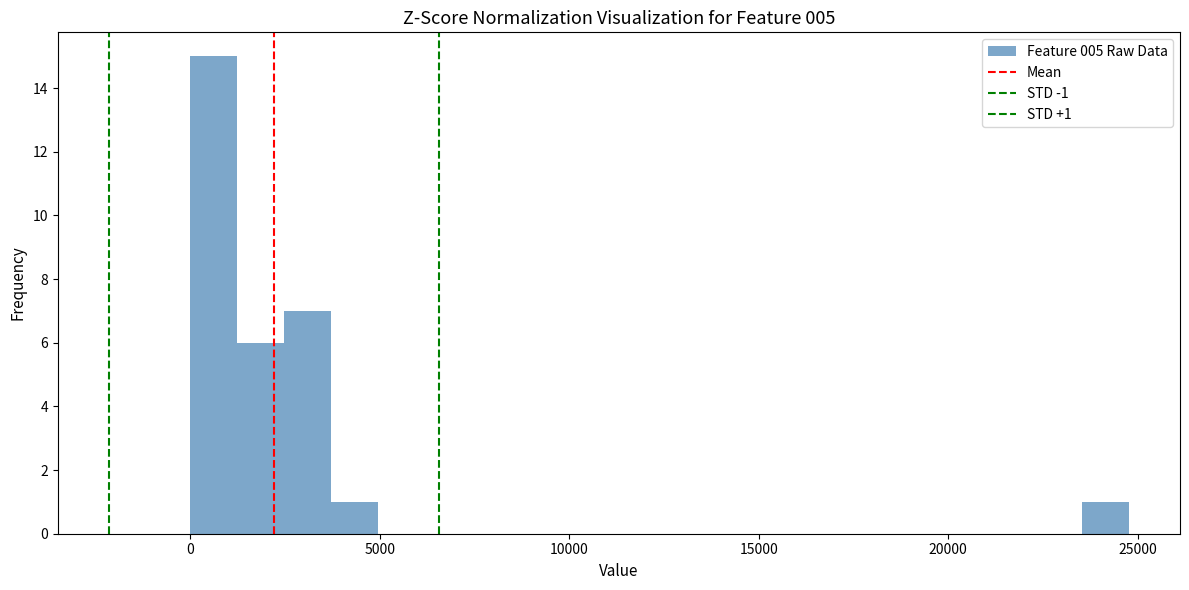

Around what value on the x-axis is the tallest bar? Give the approximate position of its centre, as read against the axis.

500